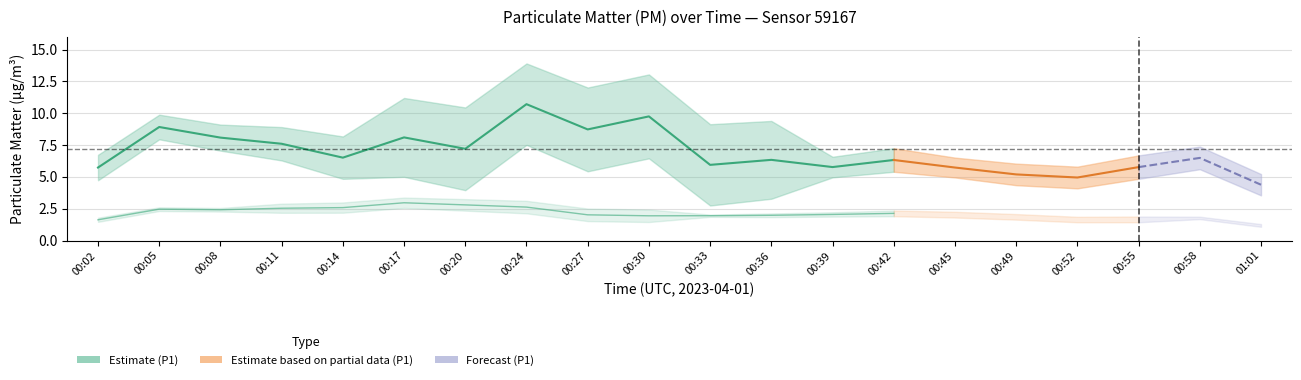

Is it true that P2 equals 1.9 at 00:20?

False